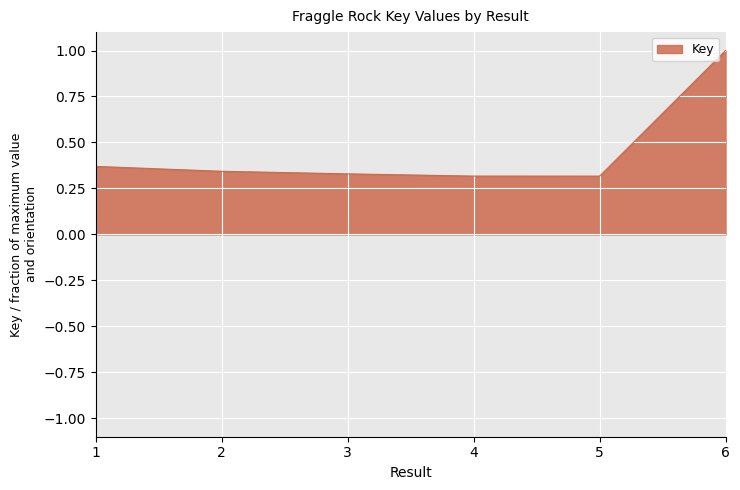

Is it true that Key equals 1.0 at 6?

True